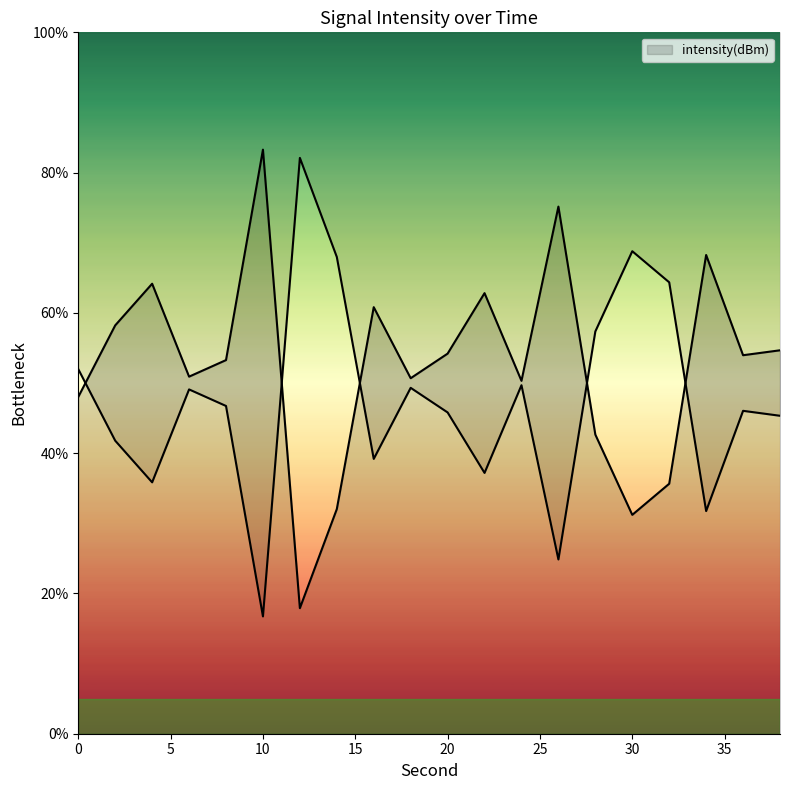

Rank the categories by value from highest to lowest.

10, 26, 34, 4, 22, 16, 2, 38, 20, 36, 8, 6, 18, 24, 0, 28, 32, 14, 30, 12